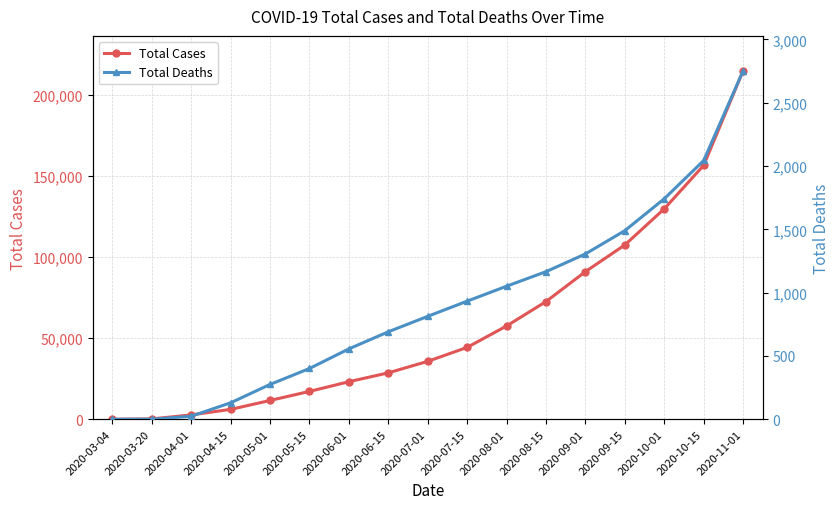

At which label does Total Deaths reach its peak?

2020-11-01